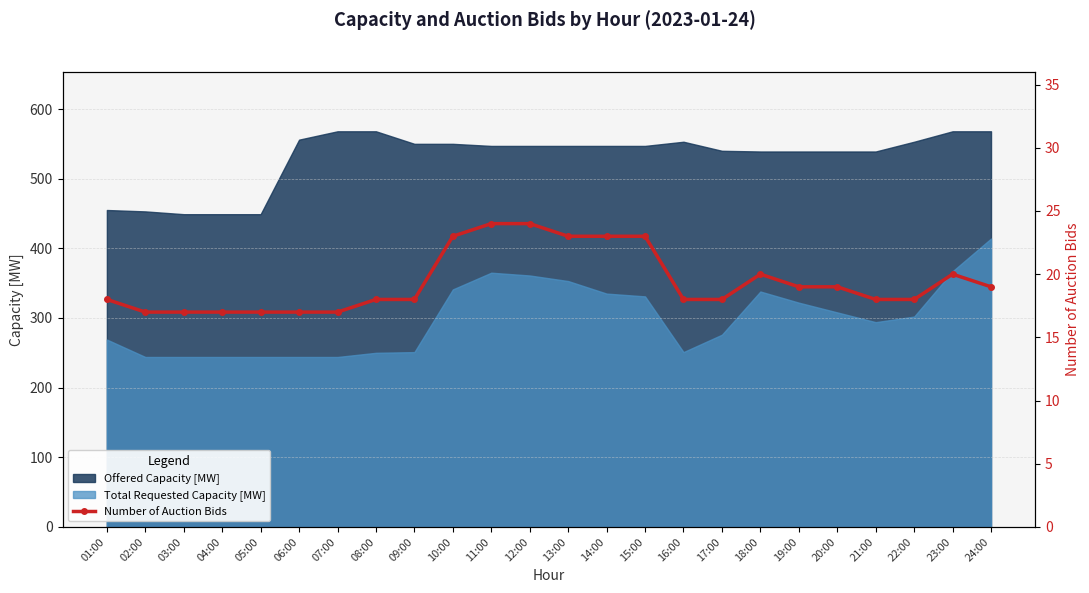

How many categories are shown in the chart?

24